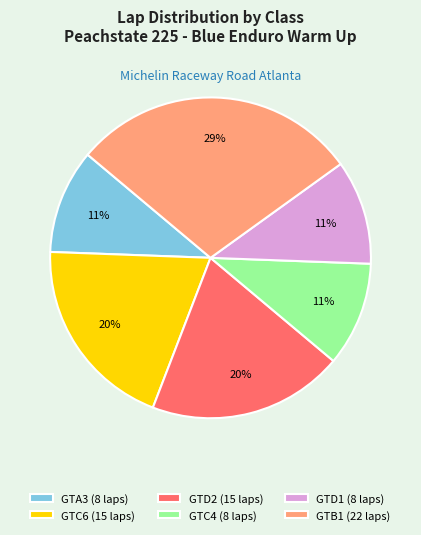

Which has a higher value, GTD1 (8 laps) or GTB1 (22 laps)?

GTB1 (22 laps)